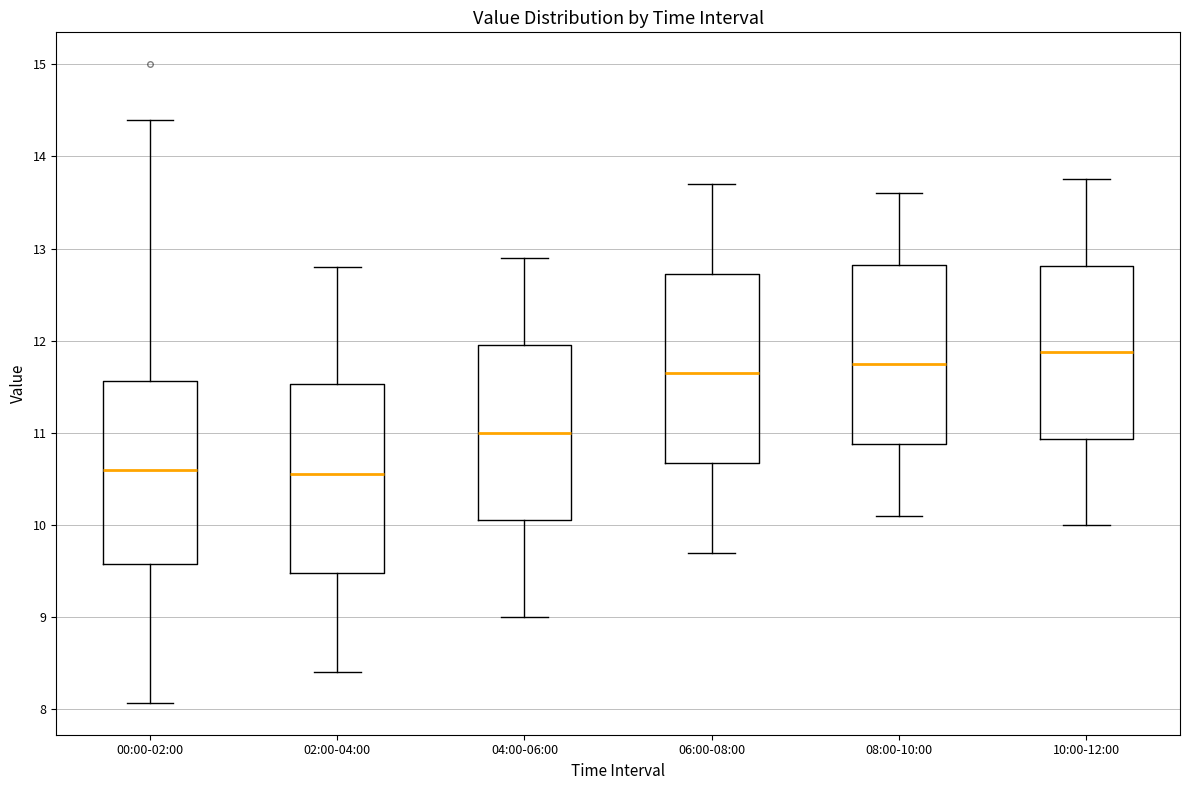

Reading left to right, transcribe this box plot: for each box, give where its median line is, the range the box spans, and where its two whiskers end, as read against the y-axis. The values are not printed on the chart, so give them approximately, as read against the axis.

00:00-02:00: median 10.6, box 9.6 to 11.6, whiskers 8.1 to 14.4
02:00-04:00: median 10.6, box 9.5 to 11.5, whiskers 8.4 to 12.8
04:00-06:00: median 11.0, box 10.1 to 12.0, whiskers 9.0 to 12.9
06:00-08:00: median 11.7, box 10.7 to 12.7, whiskers 9.7 to 13.7
08:00-10:00: median 11.8, box 10.9 to 12.8, whiskers 10.1 to 13.6
10:00-12:00: median 11.9, box 10.9 to 12.8, whiskers 10.0 to 13.8